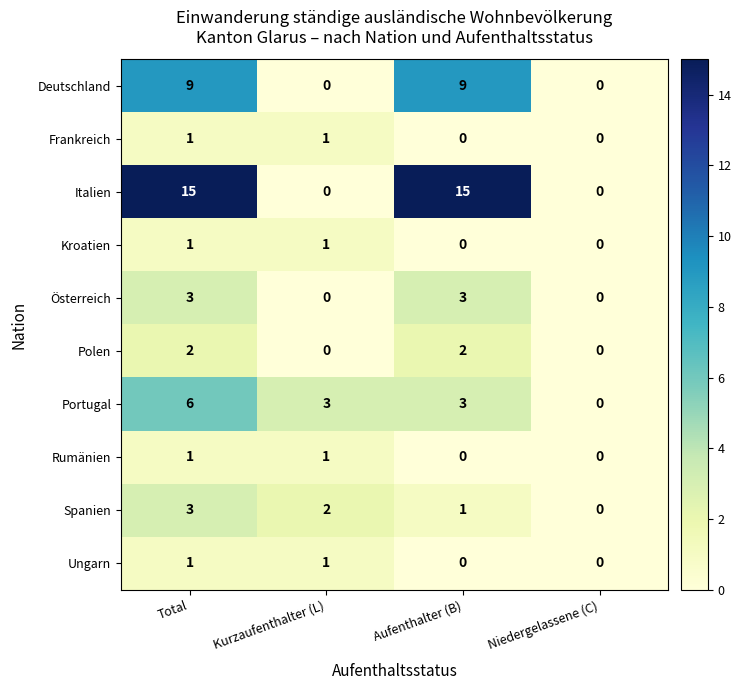

At which label does Spanien first exceed 2?

Total